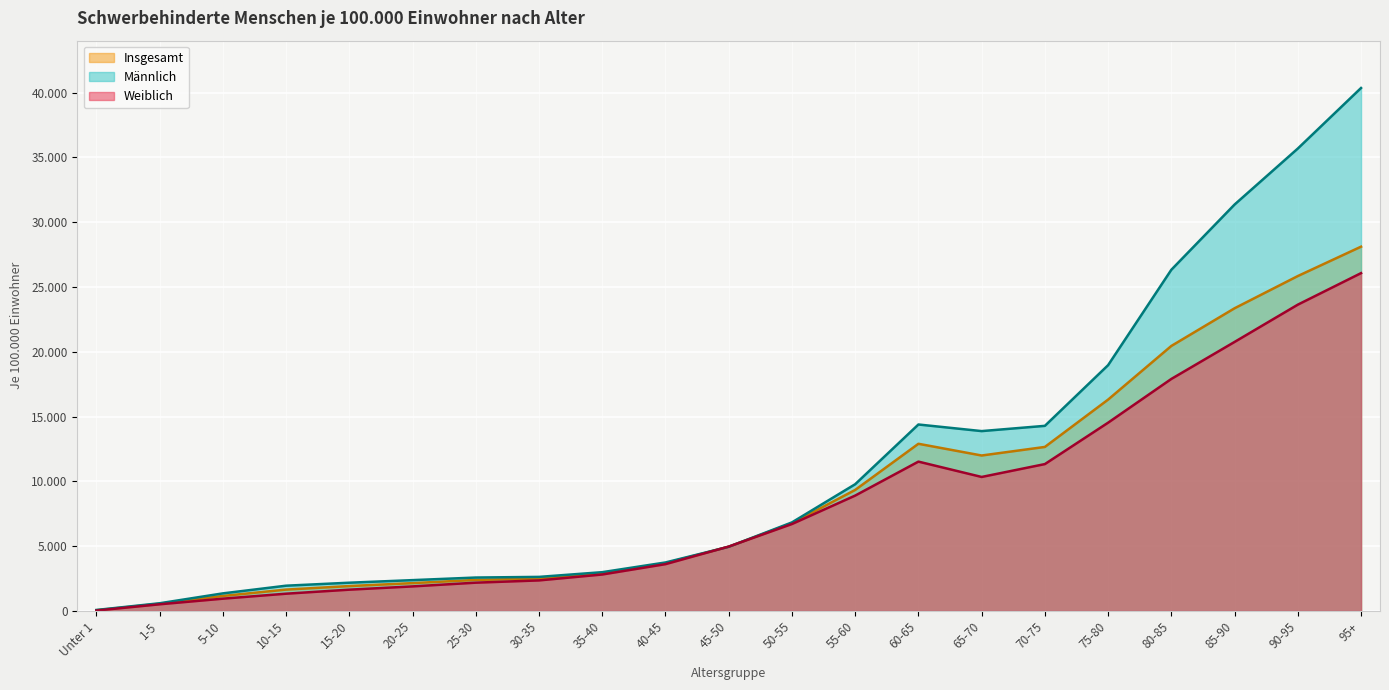

In Weiblich, how many points are higher than both neighbors (excluding endpoints)?

1